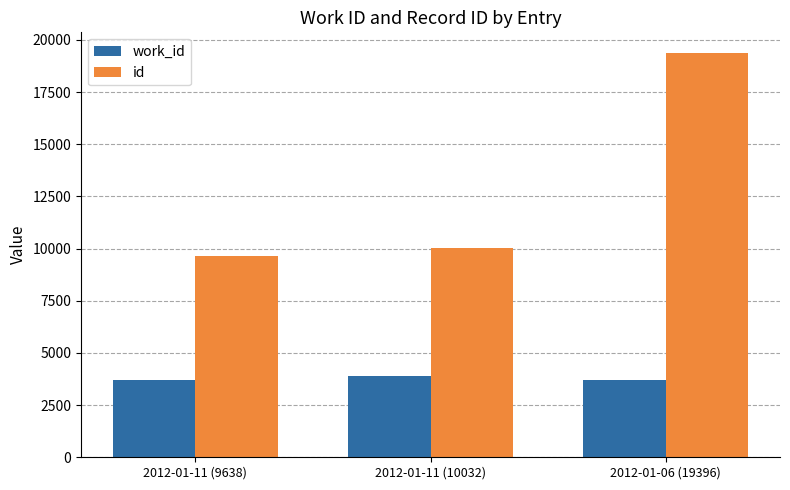

What are all the series names shown in the legend?

work_id, id